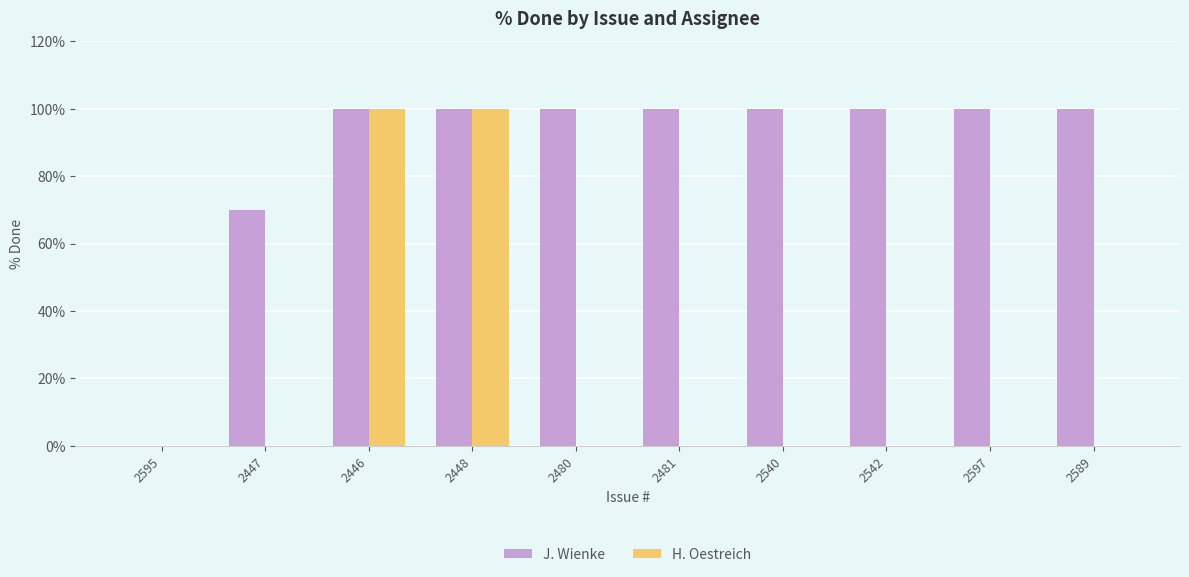

At which label is J. Wienke closest to 50?

2447